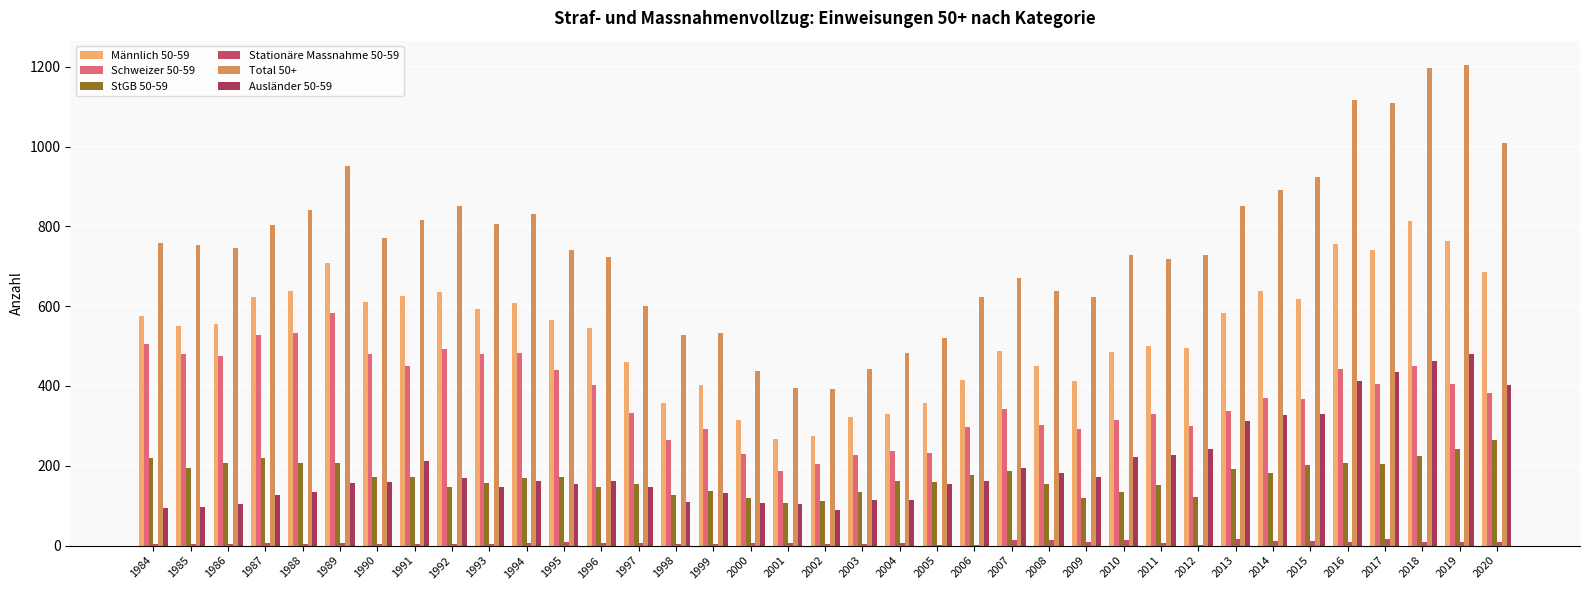

What are all the series names shown in the legend?

Männlich 50-59, Schweizer 50-59, StGB 50-59, Stationäre Massnahme 50-59, Total 50+, Ausländer 50-59